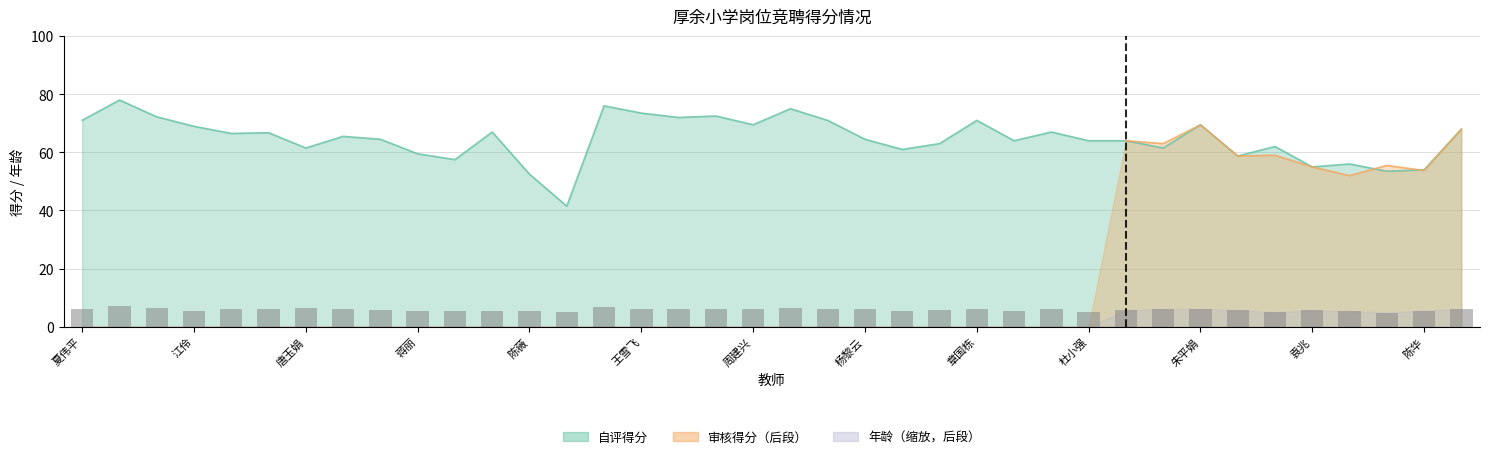

What is the difference between the values at 16 and 35?

1.2